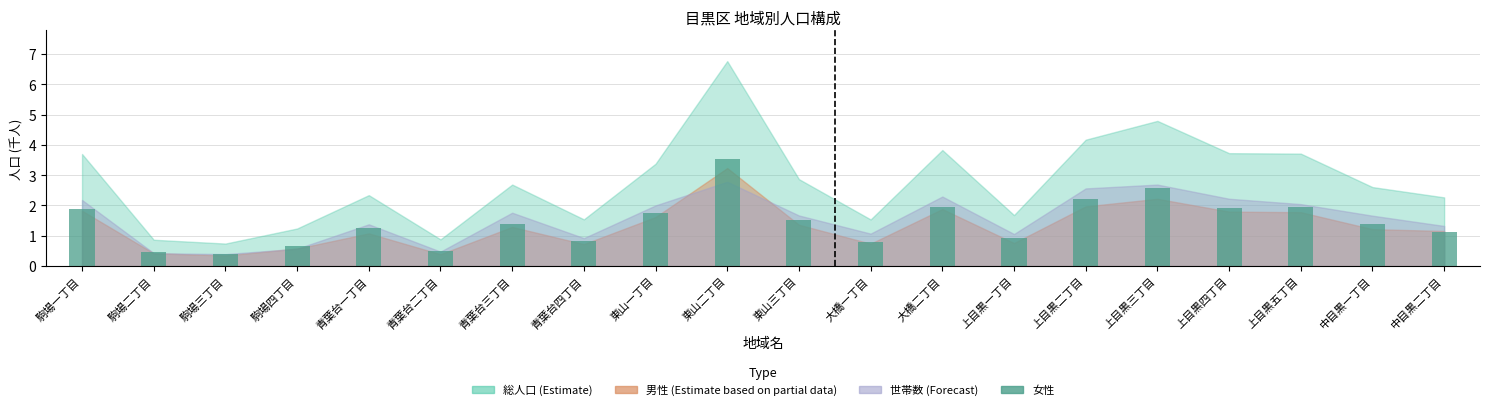

What is the difference between the maximum and minimum values?

3.1